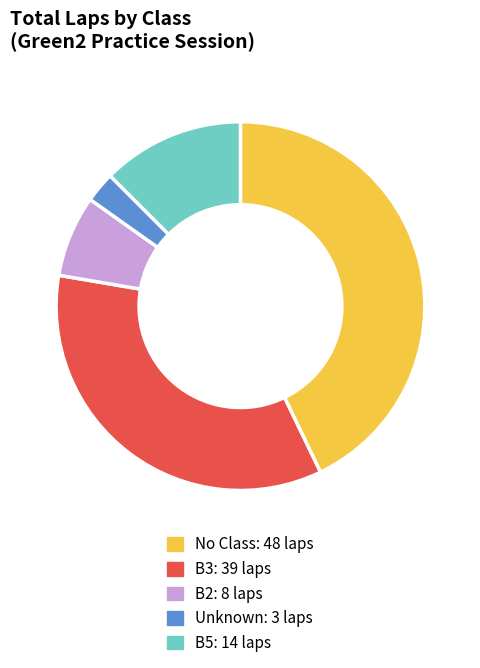

Is there any slice that represents more than half of the pie?

No